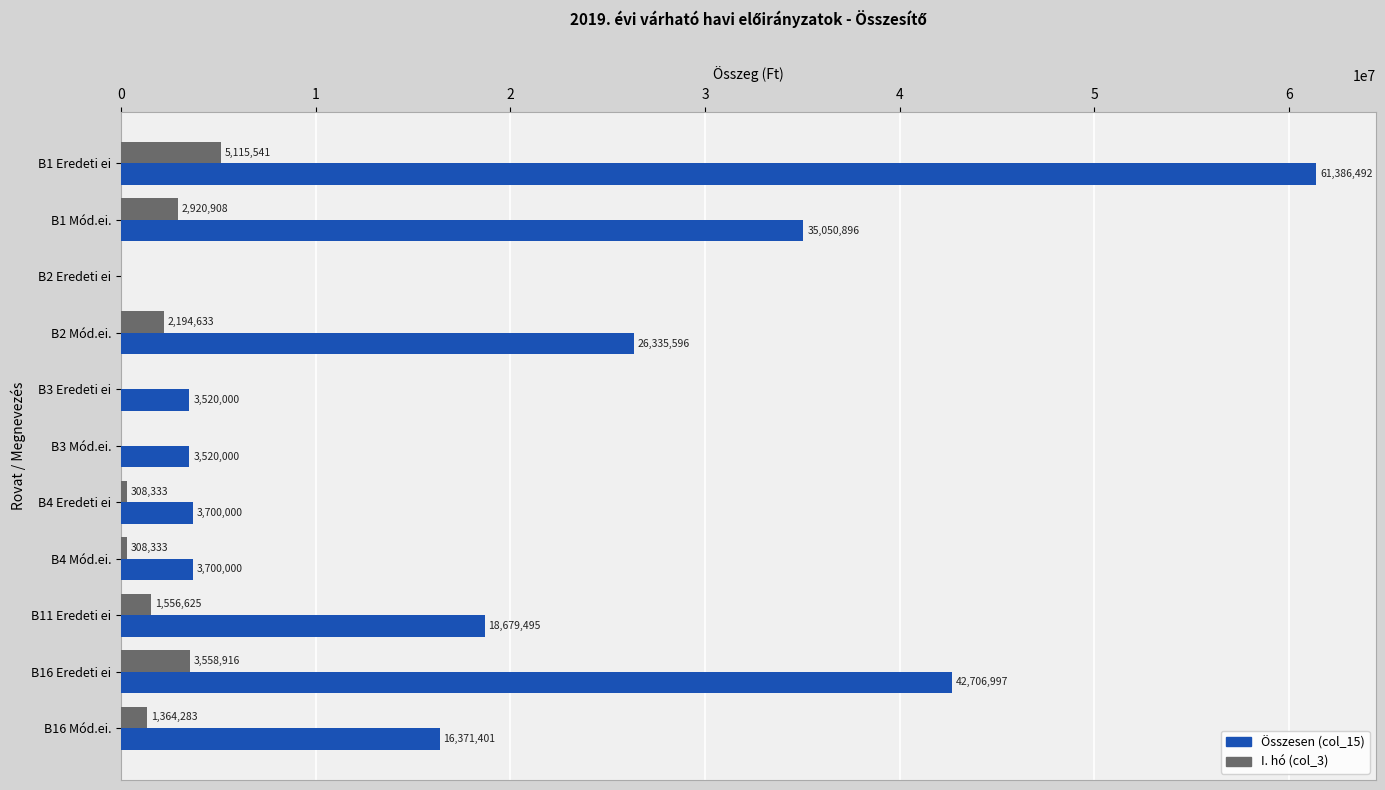

What is the greatest value displayed?

61386492